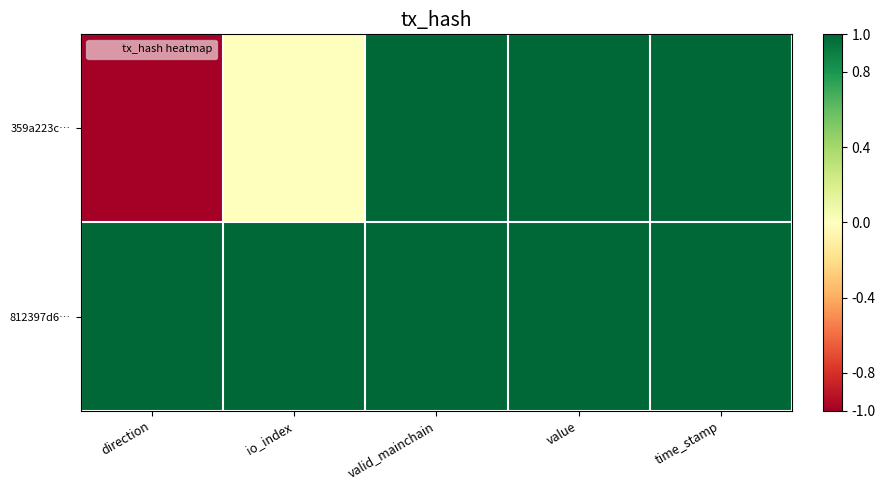

Reading left to right, transcribe all the data shown in this chart.

359a223c…: direction=-1.0	io_index=0.0	valid_mainchain=1.0	value=1.0	time_stamp=1.0
812397d6…: direction=1.0	io_index=1.0	valid_mainchain=1.0	value=1.0	time_stamp=1.0